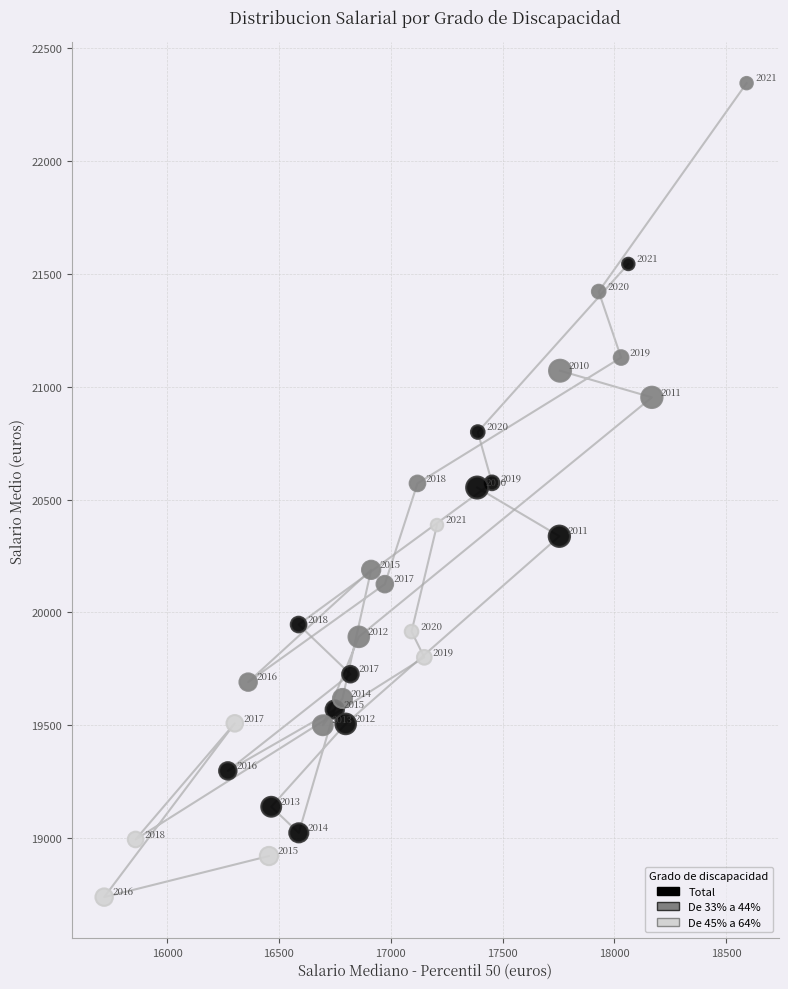

Which series has the widest spread of Y values?

De 33% a 44%